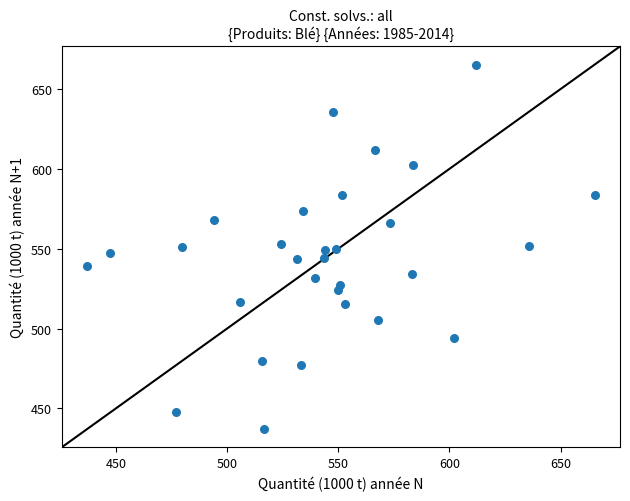

What is the range of Y values (max minus min)?

228.3